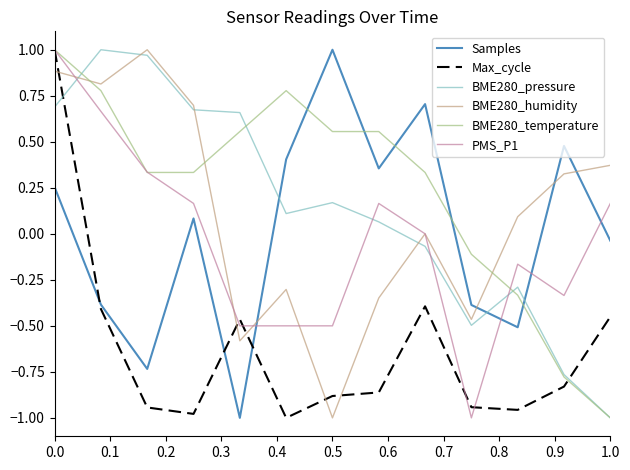

Which series has the largest total across all categories?

BME280_temperature